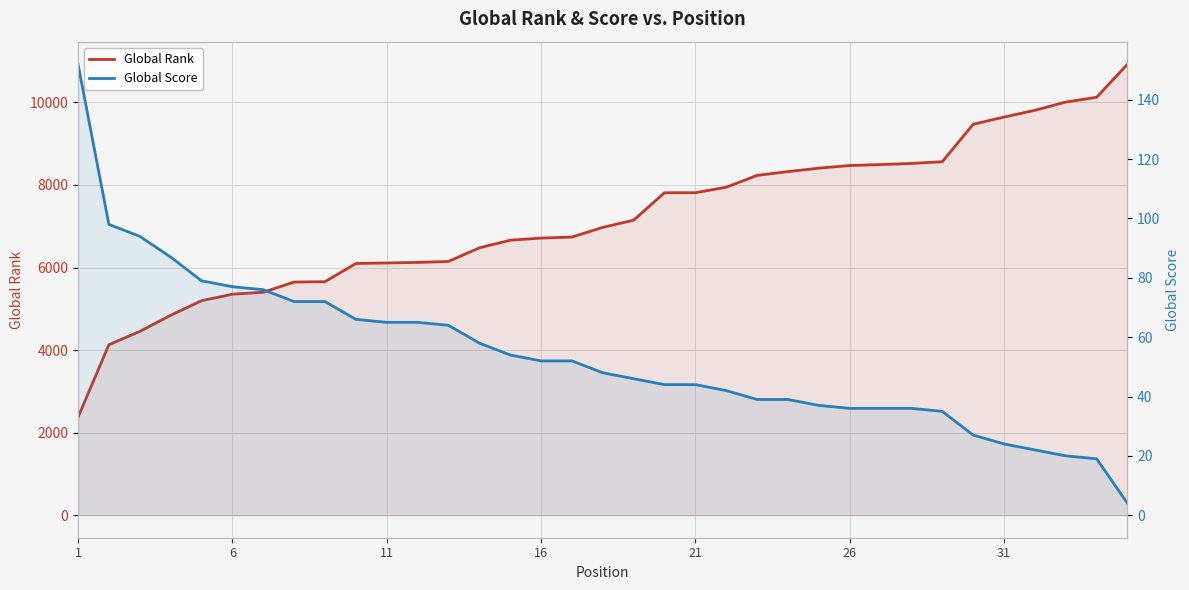

Which category has the lowest value in the Global Rank series?

1